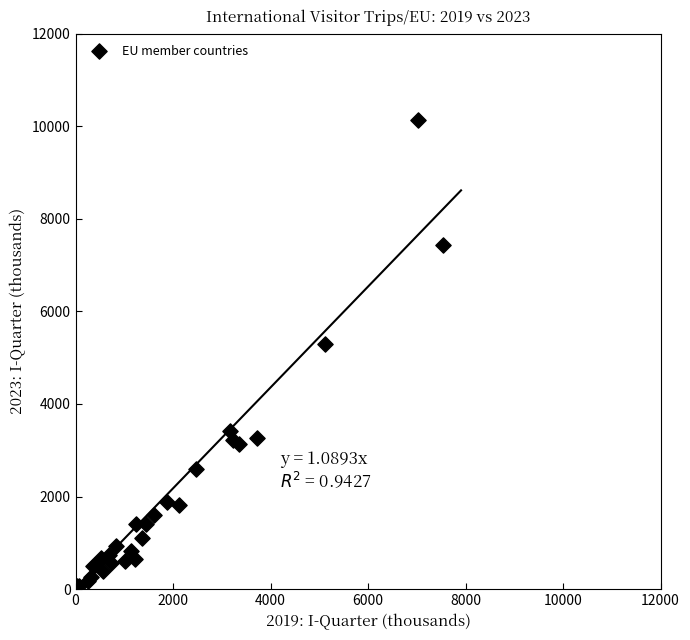

What Y value in the scatter plot is closest to 5091?

5298